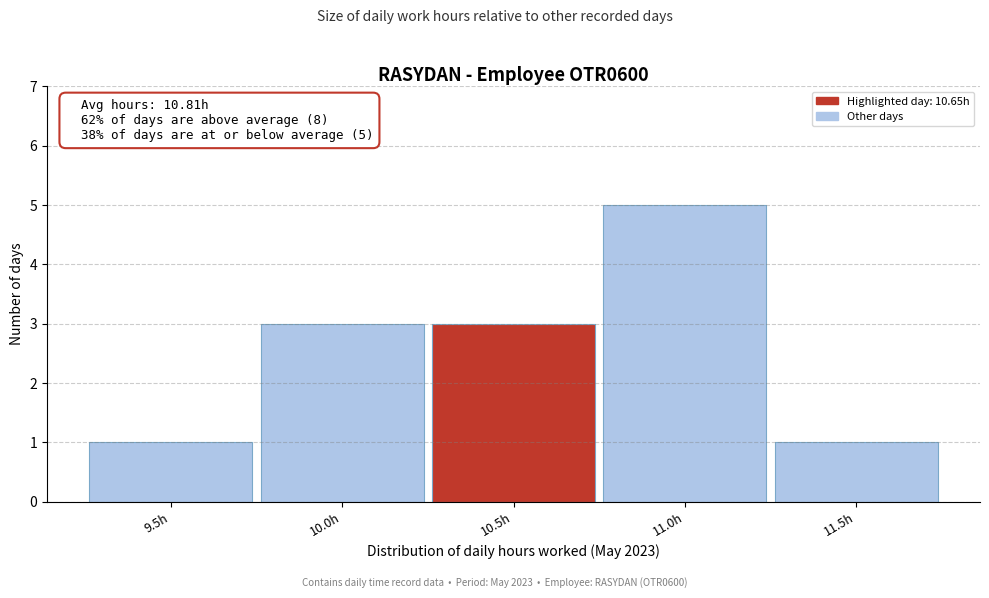

Reading left to right, what are all the values shown in this chart?

1	3	3	5	1